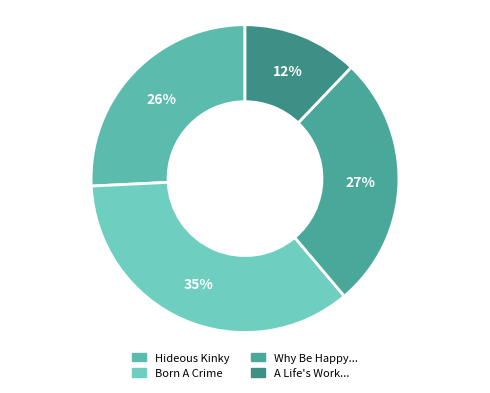

Rank the categories by value from lowest to highest.

A Life's Work: On Becoming a Mother, Hideous Kinky, Why Be Happy When You Could Be Normal?, Born A Crime